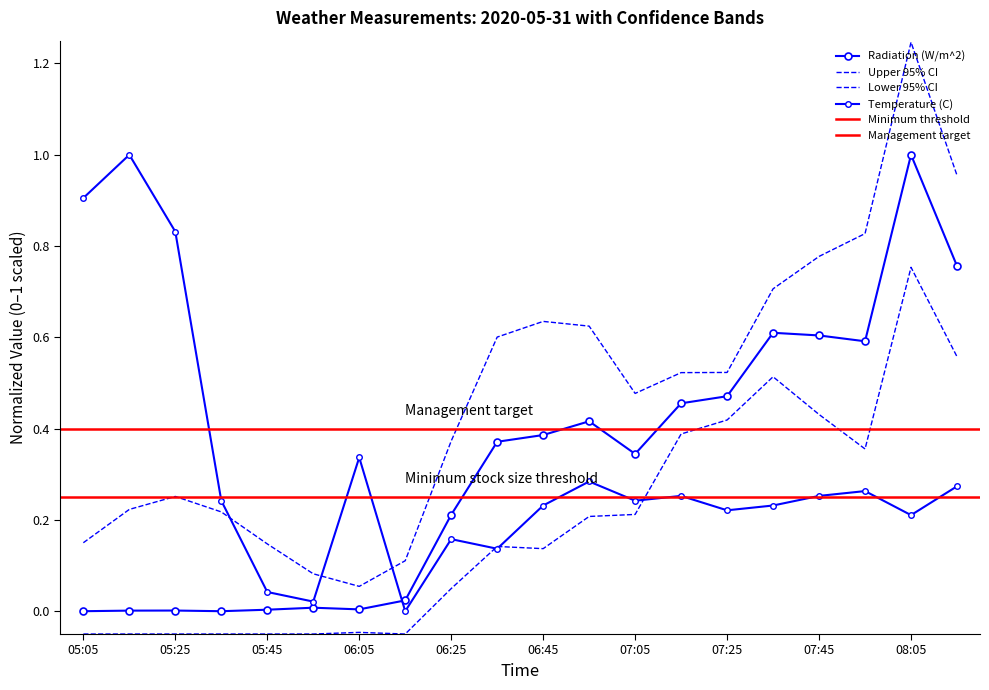

What value does the Temperature (C) series have at 07:05?

0.2